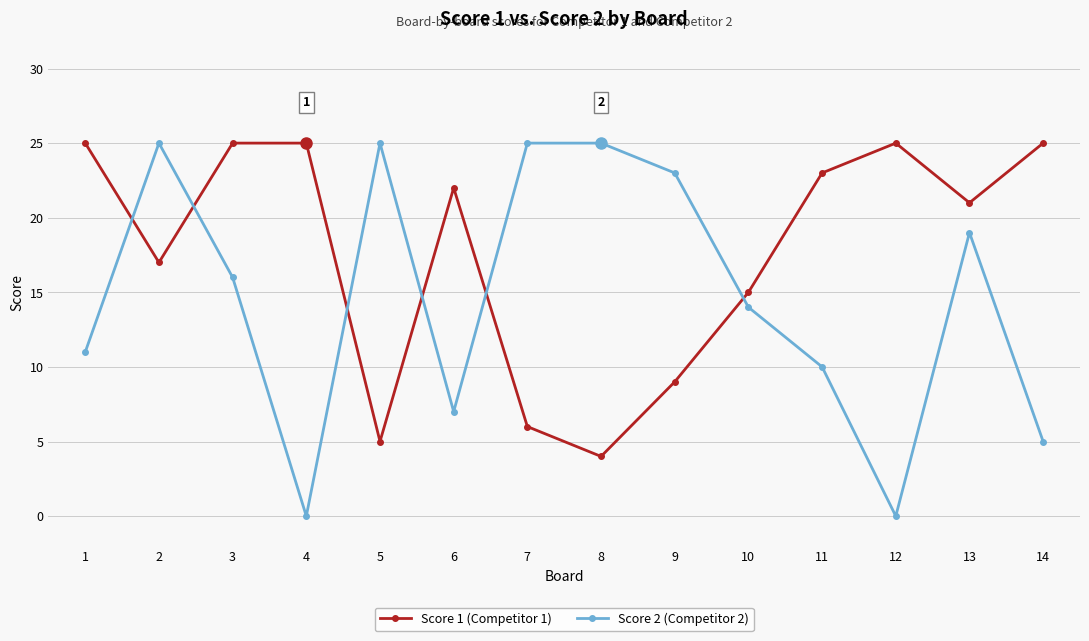

What is the minimum value for Score 1 (Competitor 1)?

4